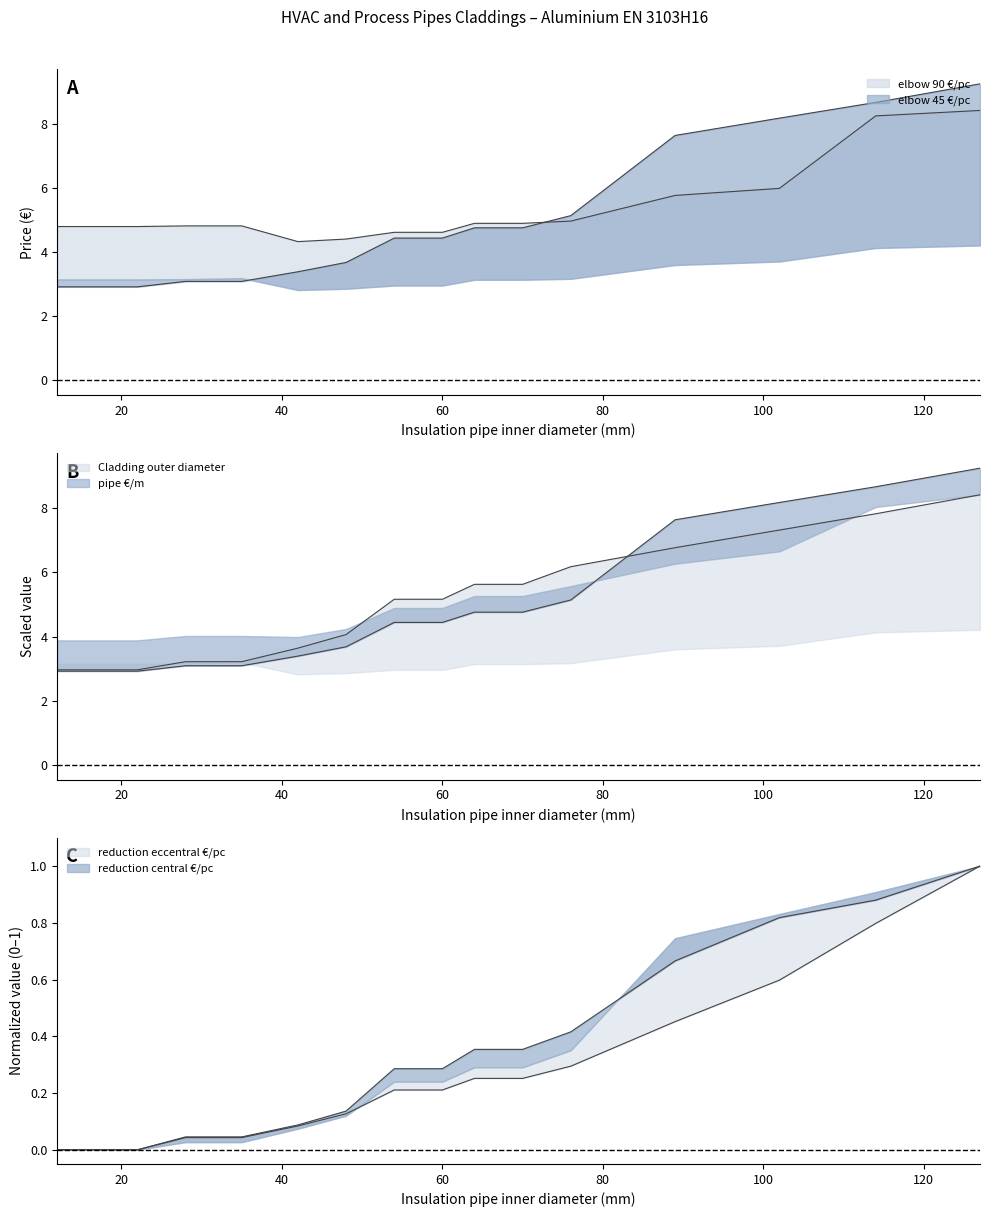

At 42, list the series in order from smallest to largest.

reduction eccentral €/pc, reduction central €/pc, pipe €/m, Cladding outer diameter, elbow 90 €/pc